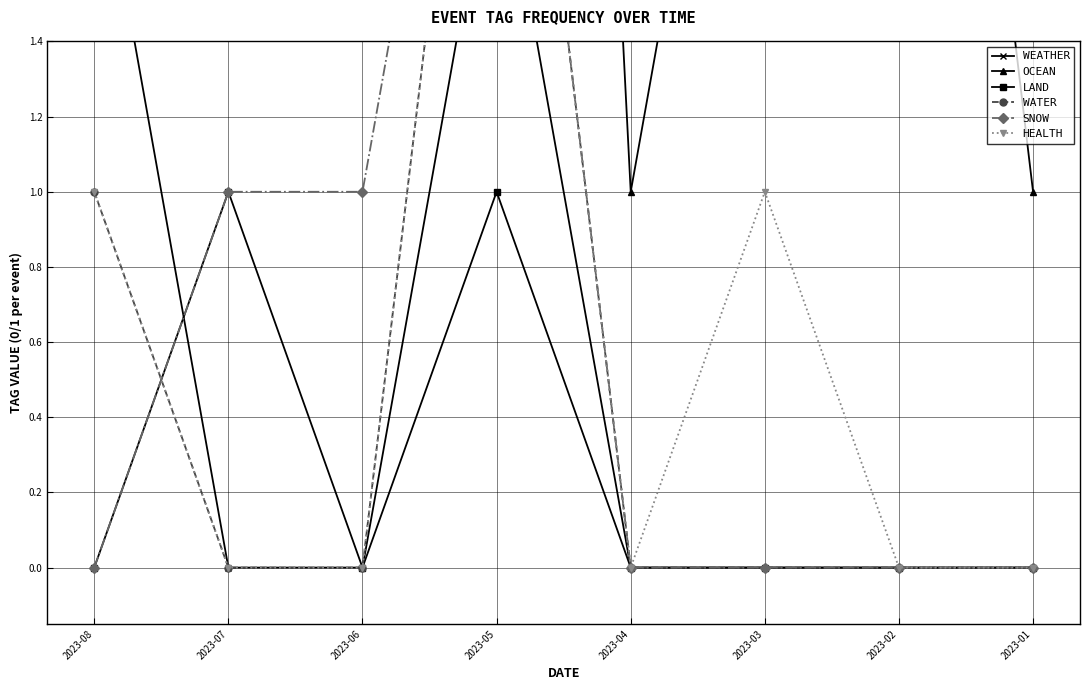

Which series has the largest total across all categories?

OCEAN